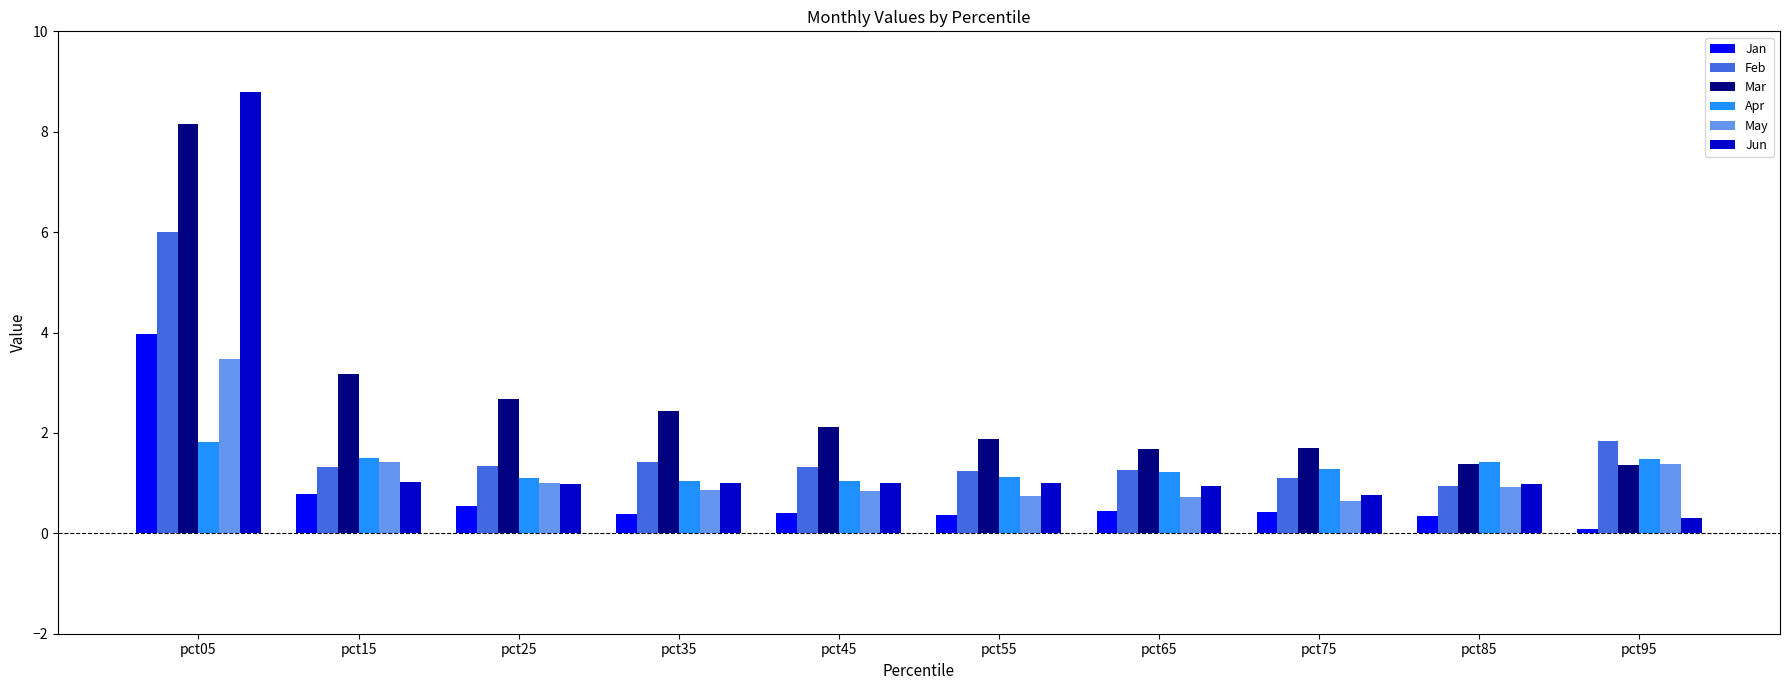

At which category does the chart reach its minimum across all series?

pct95